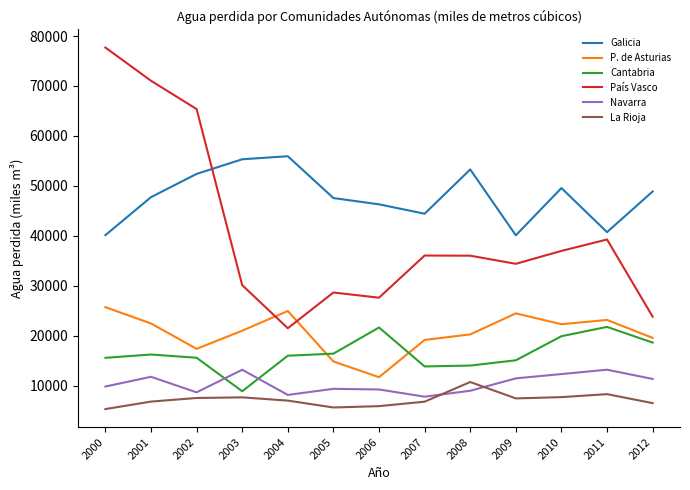

Which category has the highest value in the La Rioja series?

2008